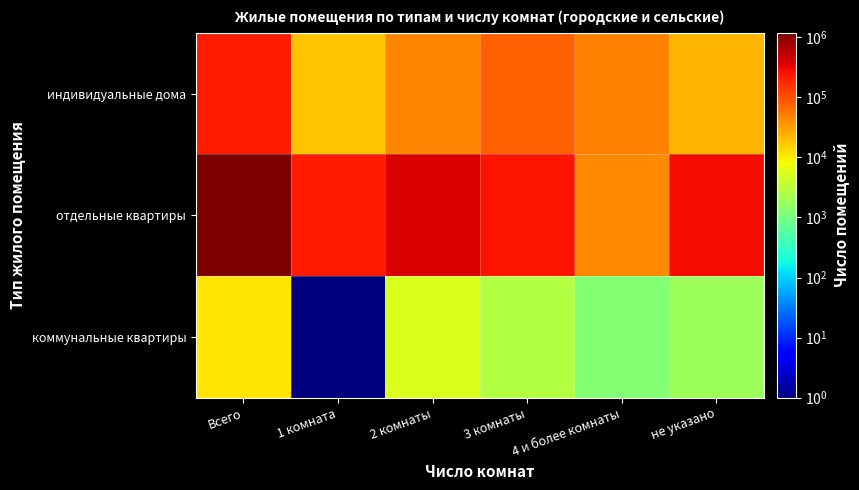

At which category does the chart reach its minimum across all series?

1 комната